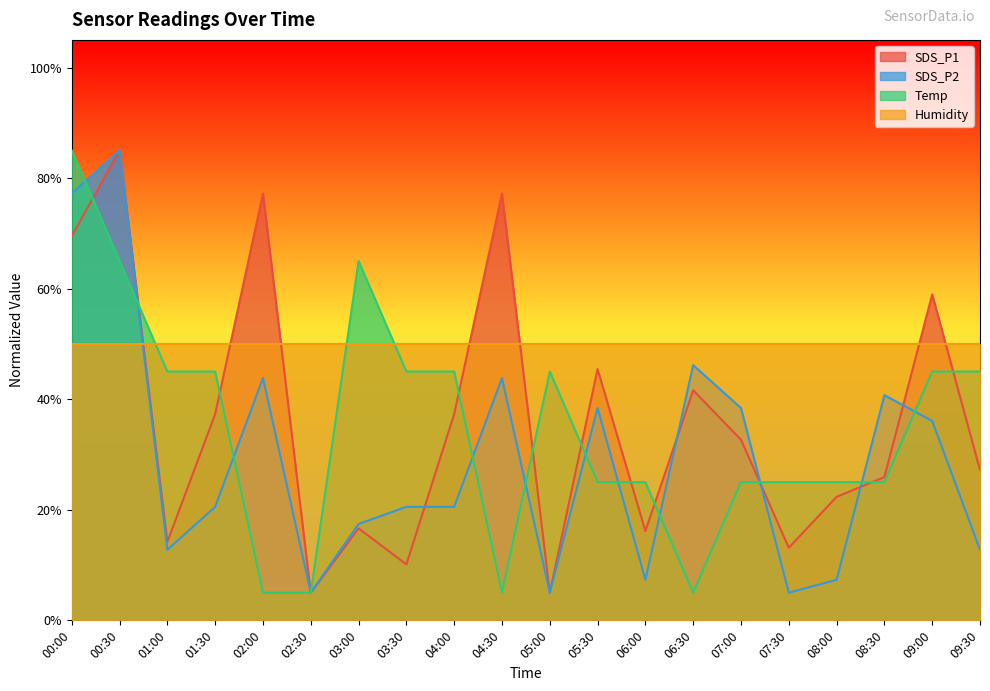

The value of SDS_P1 at 08:30 is 25.9. True or false?

True